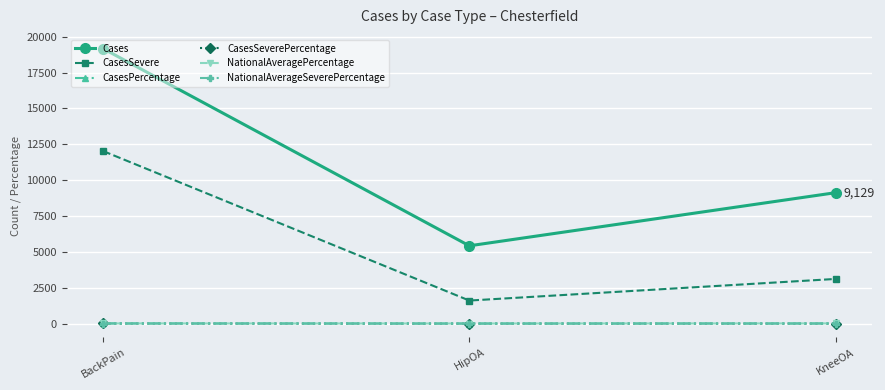

What is the sum of all CasesSevere values?

16757.0